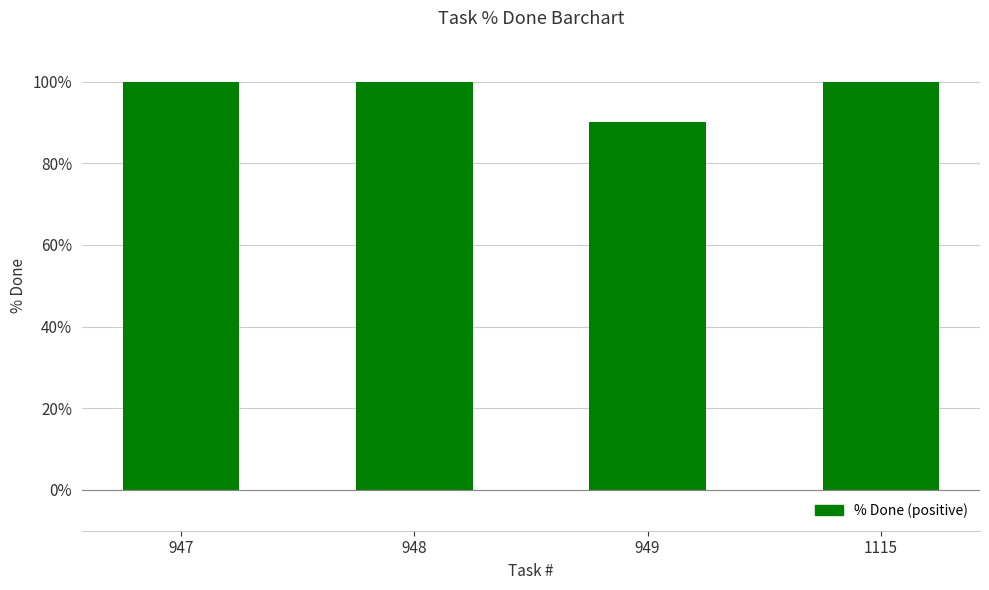

Approximately how many times larger is the value at 949 compared to 948?

0.9